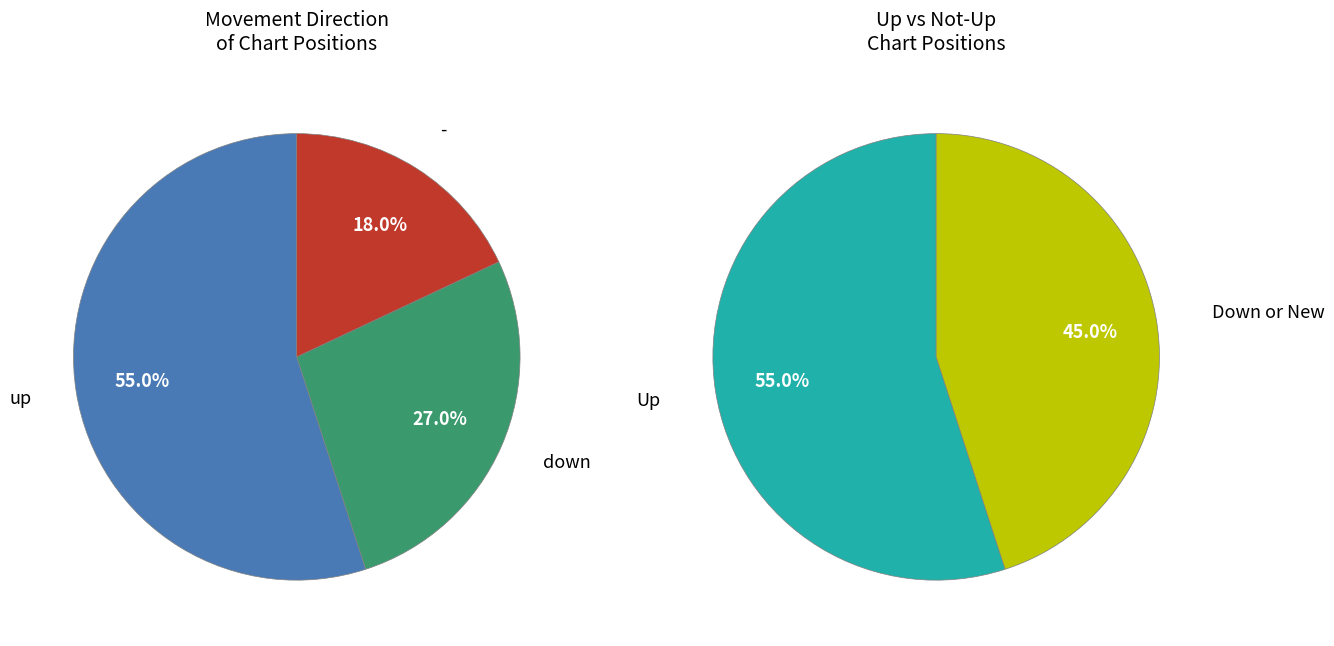

How many segments does this pie chart have?

3